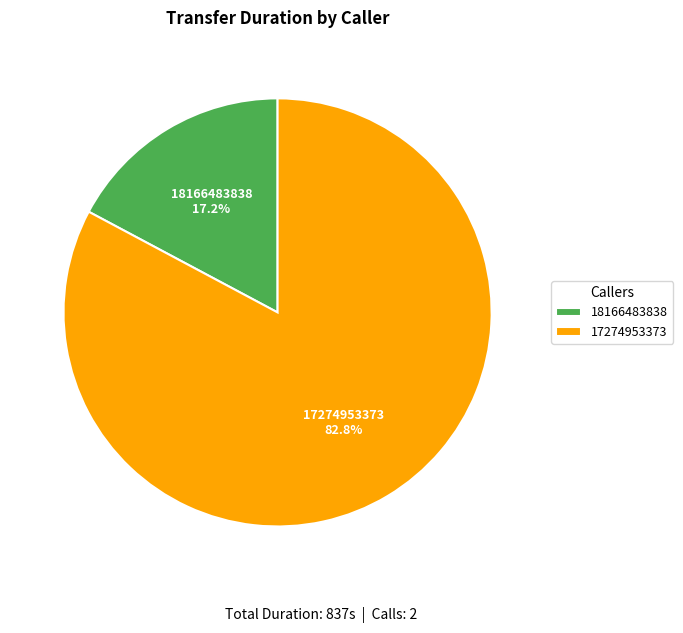

Which category has the smallest portion of the pie?

18166483838